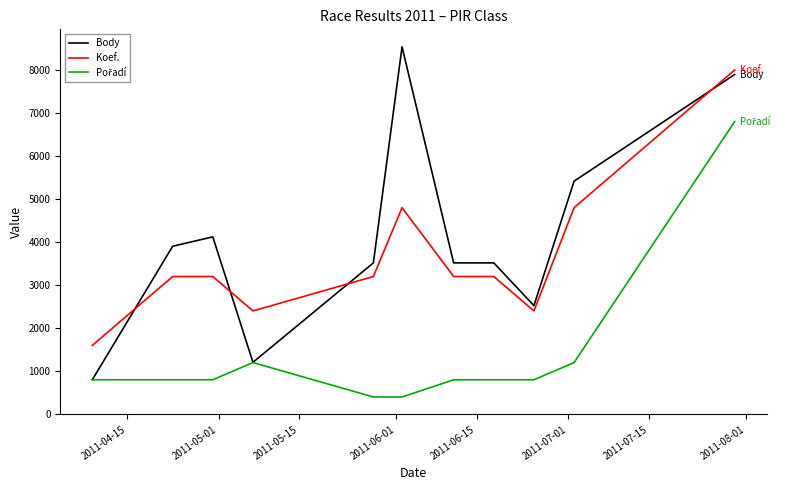

What is the highest value of the Body series?

8539